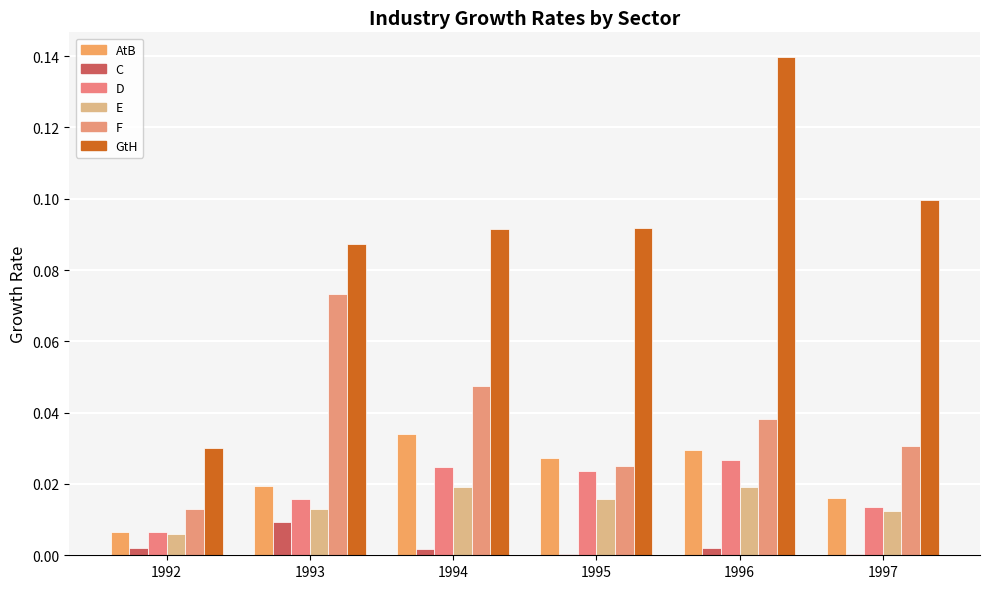

True or false: F has a value of 0.0 at 1996.

False